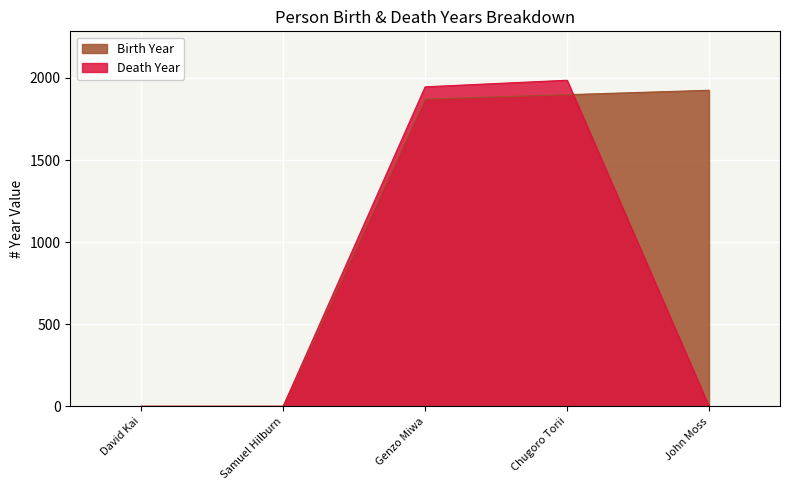

Read the value at 1871.

1946